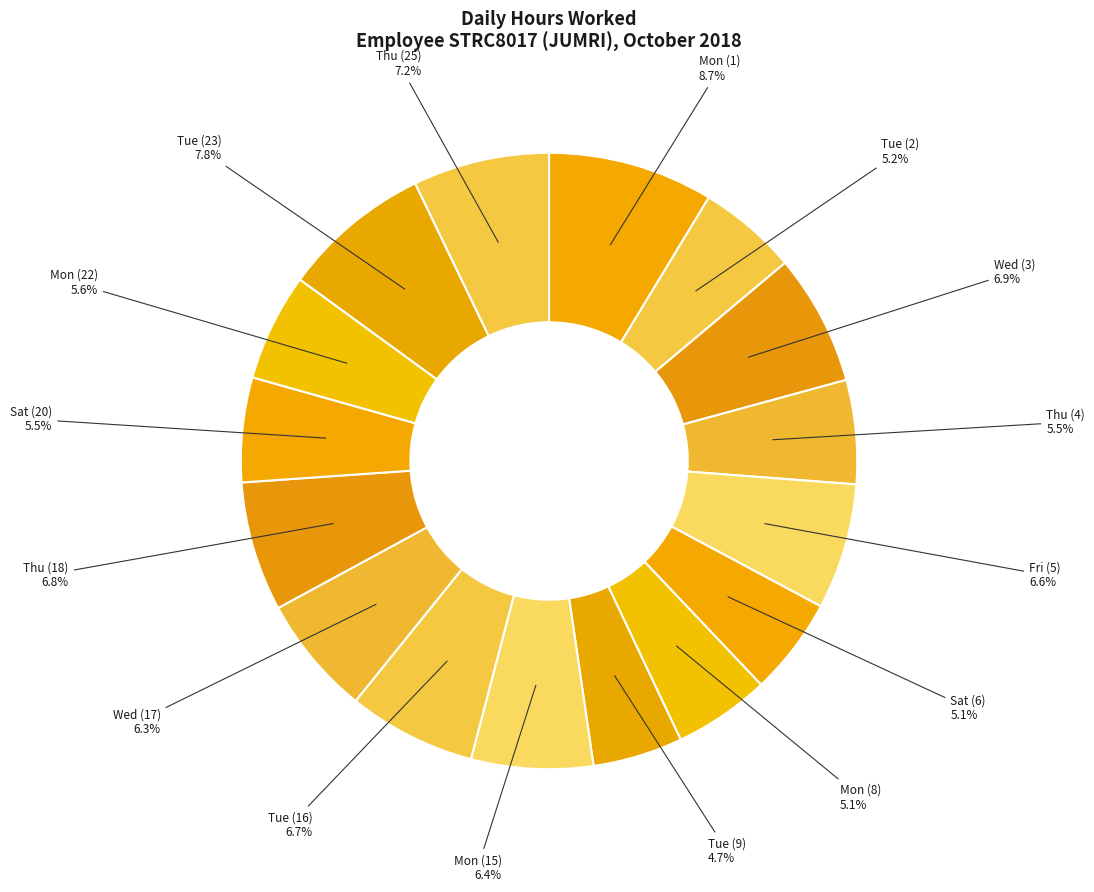

To the nearest percent, what percentage of the pie is Mon (15)?

6%